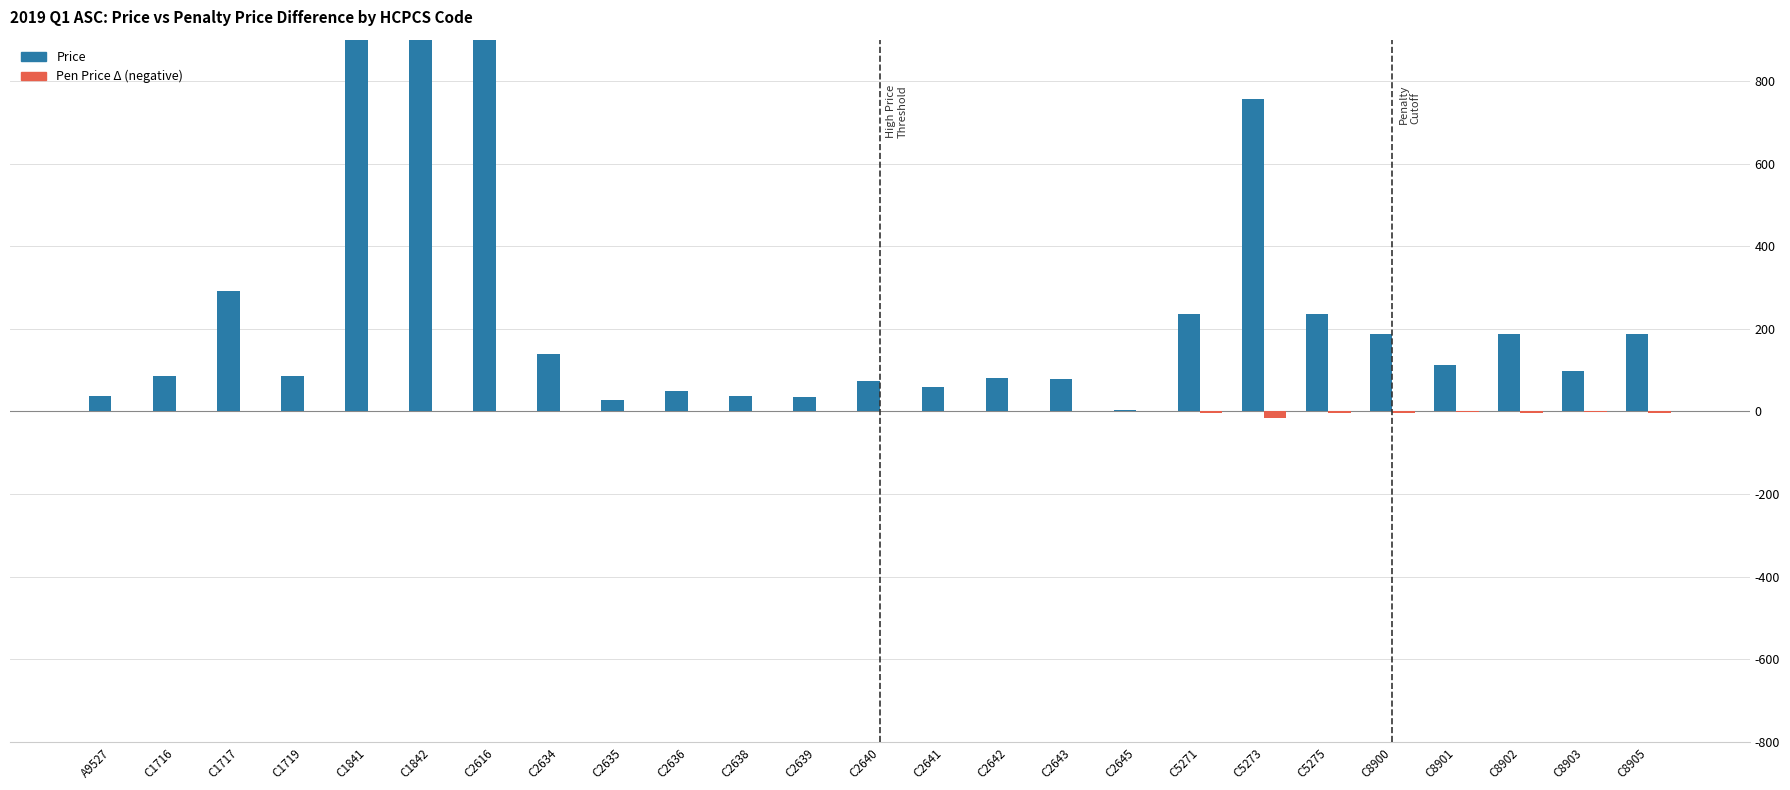

What is the difference between the Pen vs Price Diff values at C2640 and C8901?

2.2